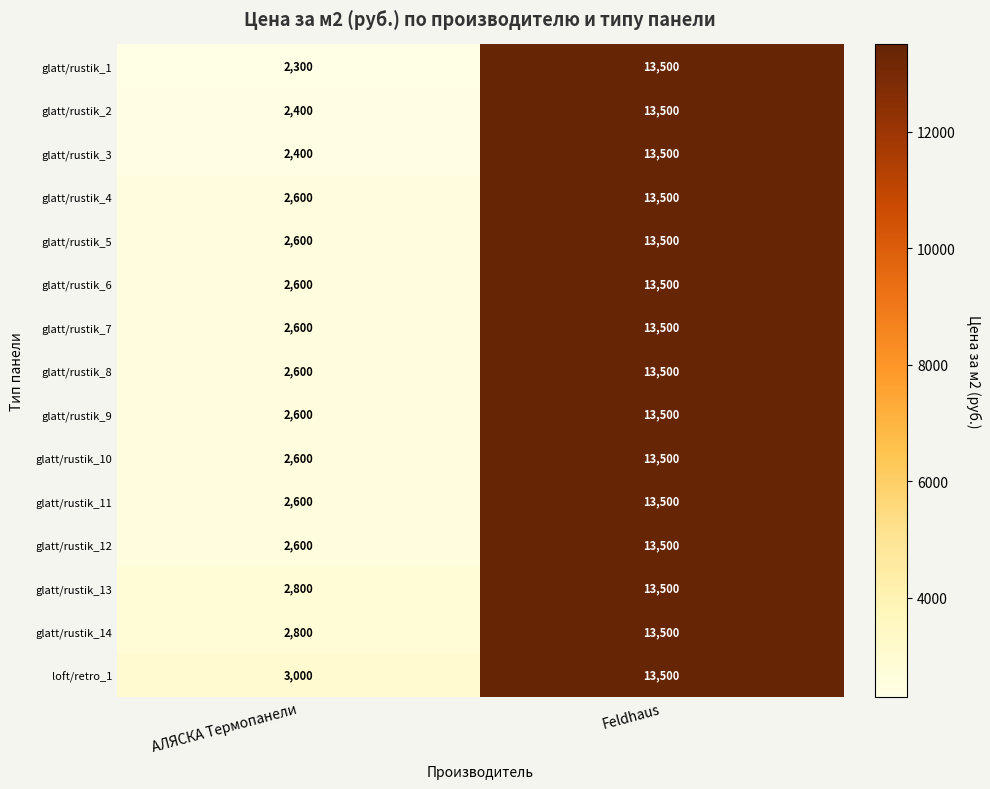

What is the difference between the glatt/rustik_9 values at АЛЯСКА Термопанели and Feldhaus?

10900